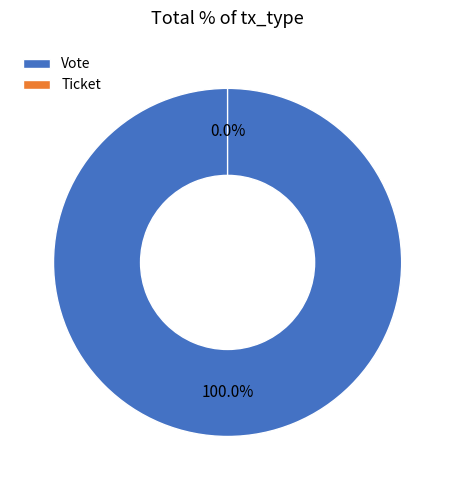

How many slices are in this pie chart?

2